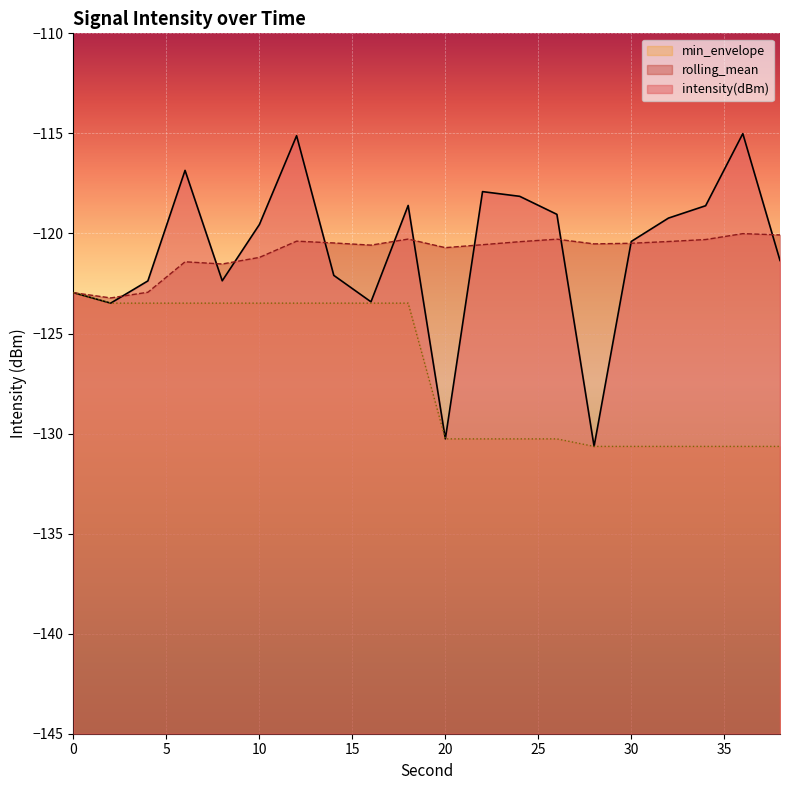

At which category does the chart reach its minimum across all series?

28